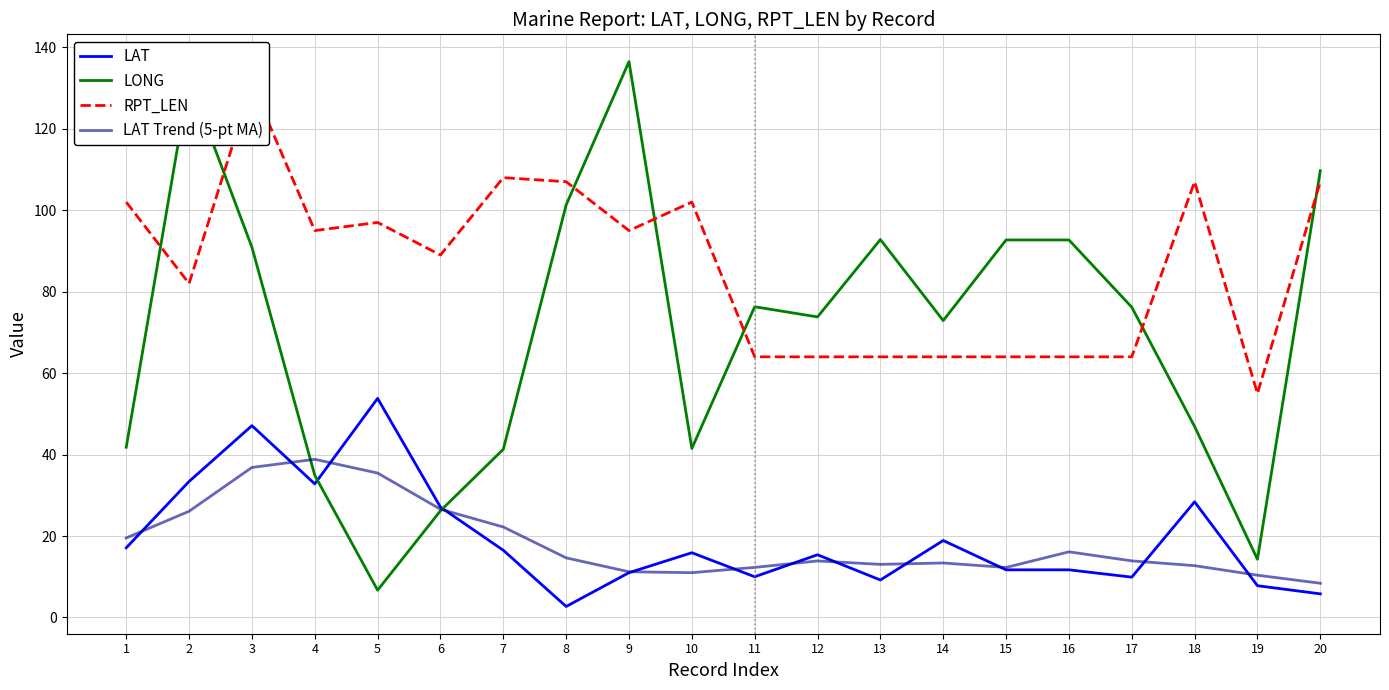

Which series has the largest range (max minus min)?

LONG